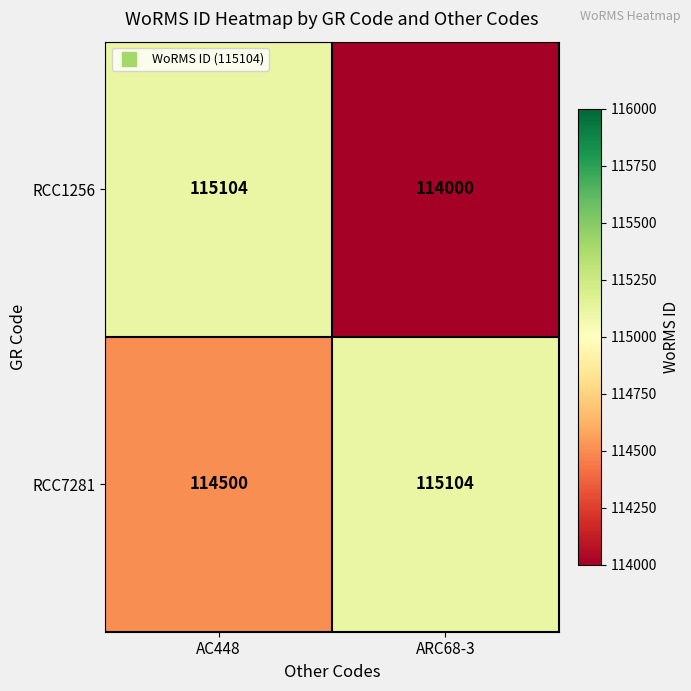

How many values in the RCC1256 series are below 115104?

1